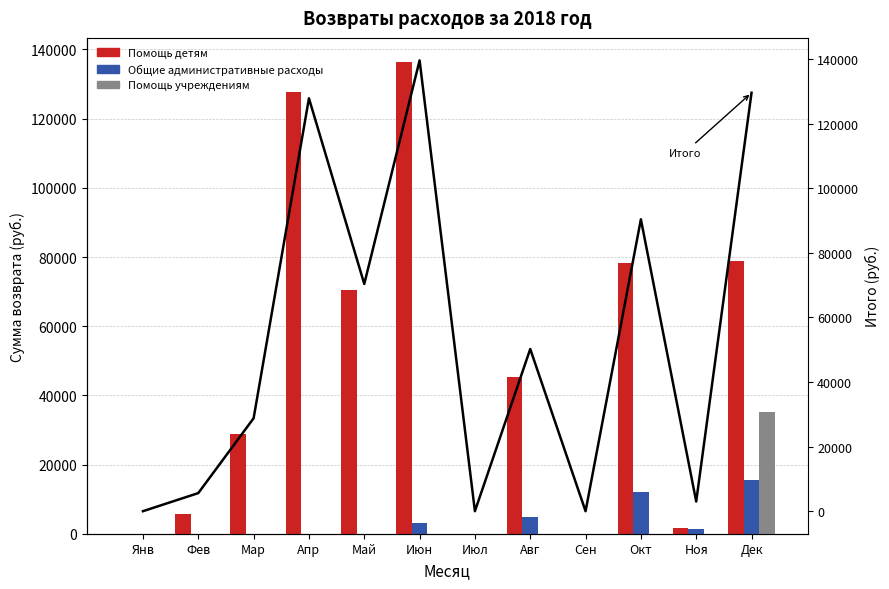

At Окт, list the series in order from smallest to largest.

Помощь учреждениям, Общие административные расходы, Помощь детям, Сумма всего